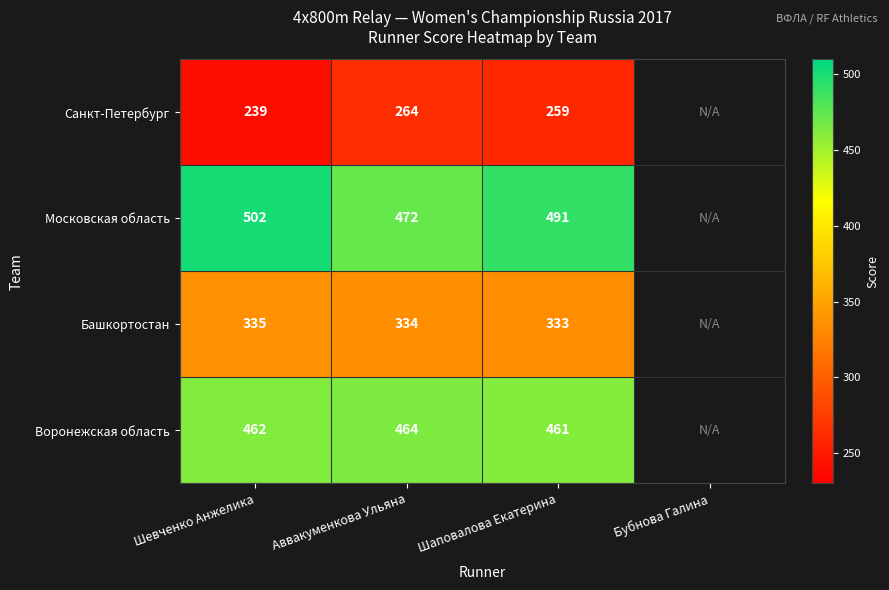

Is the value of Санкт-Петербург at Аввакуменкова Ульяна greater than the value of Воронежская область at Аввакуменкова Ульяна?

No